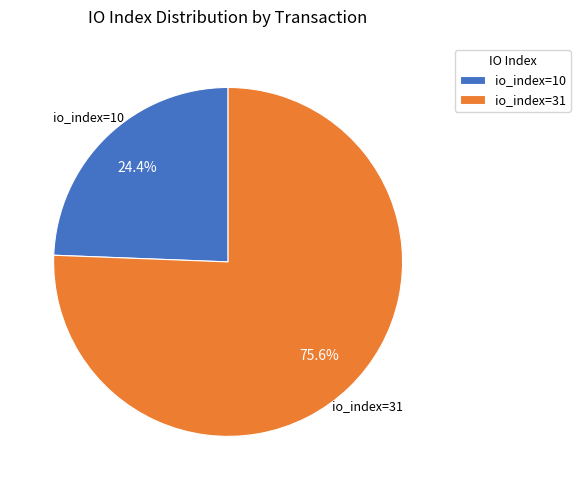

How many segments does this pie chart have?

2